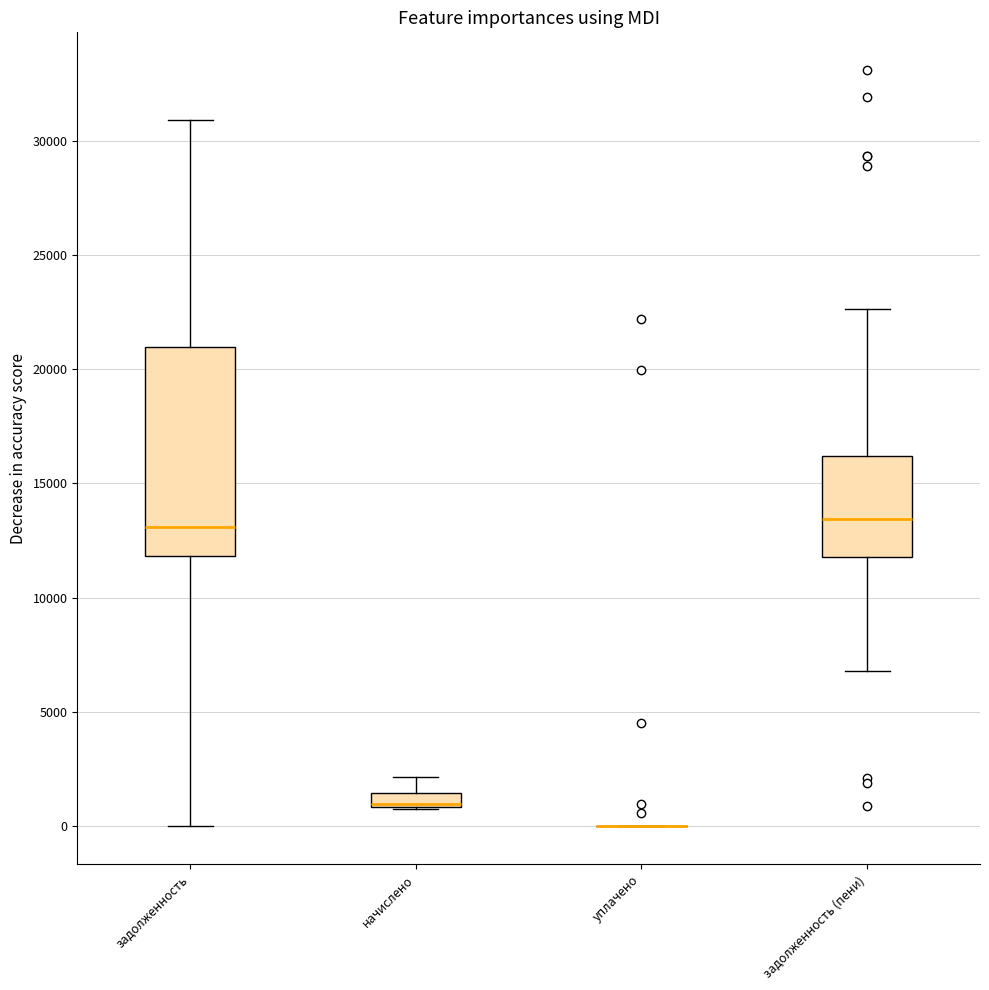

Which box is the tallest, from its lower edge to its upper edge?

задолженность